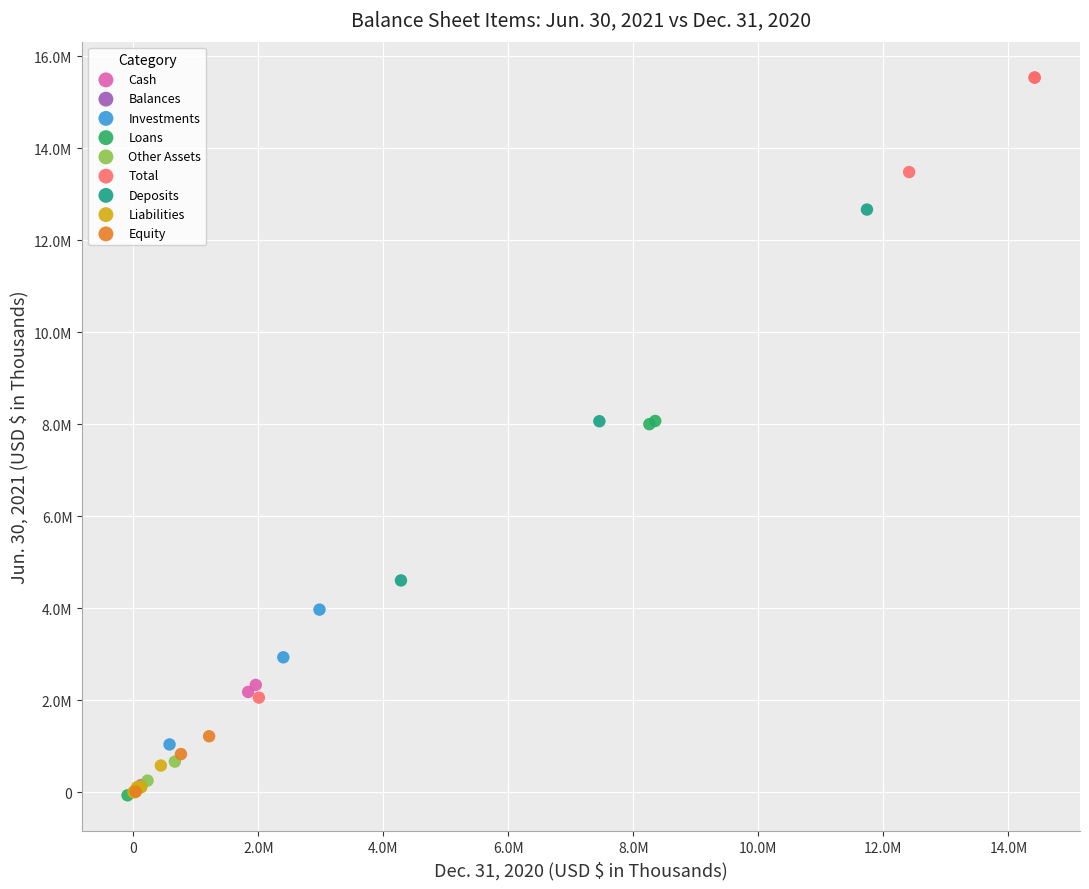

Which series reaches the maximum Y coordinate?

Total